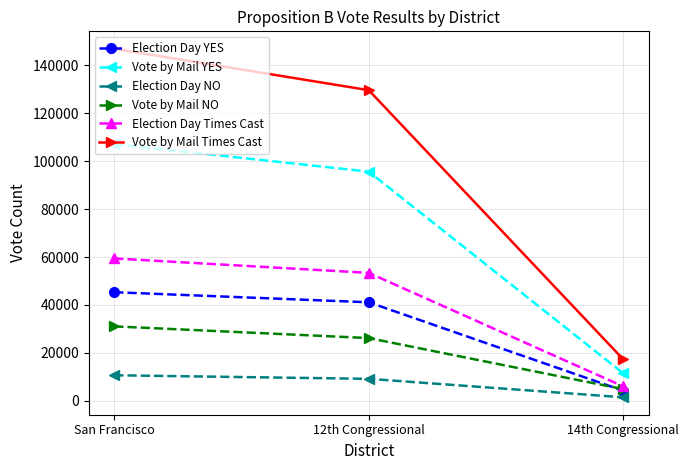

What is the label of the 2nd point from the right?

12th Congressional